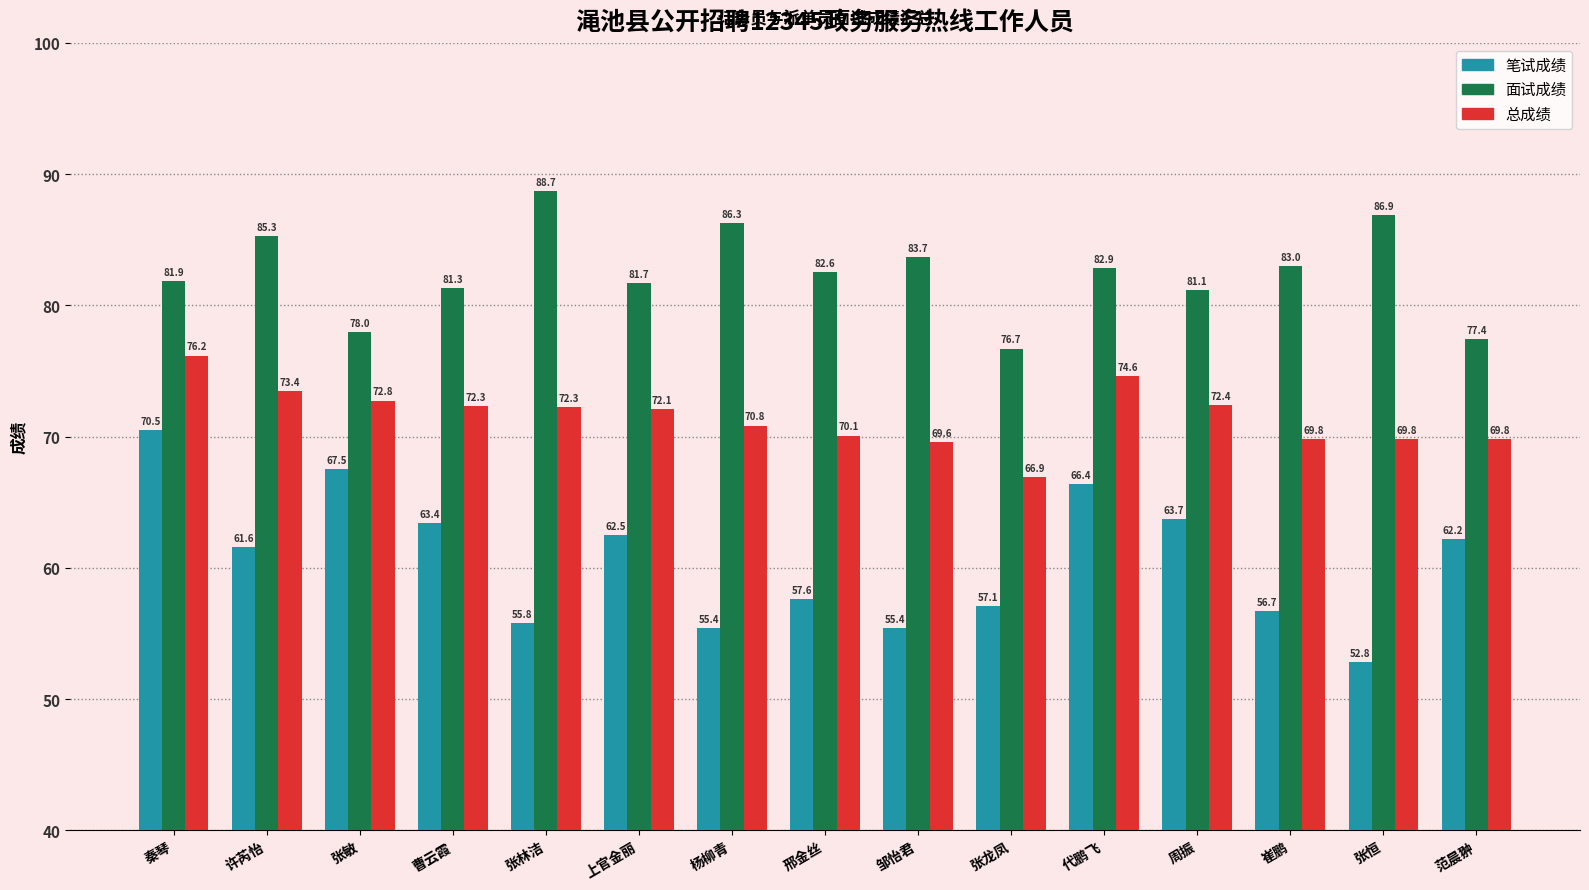

What is the minimum value for 面试成绩?

76.7